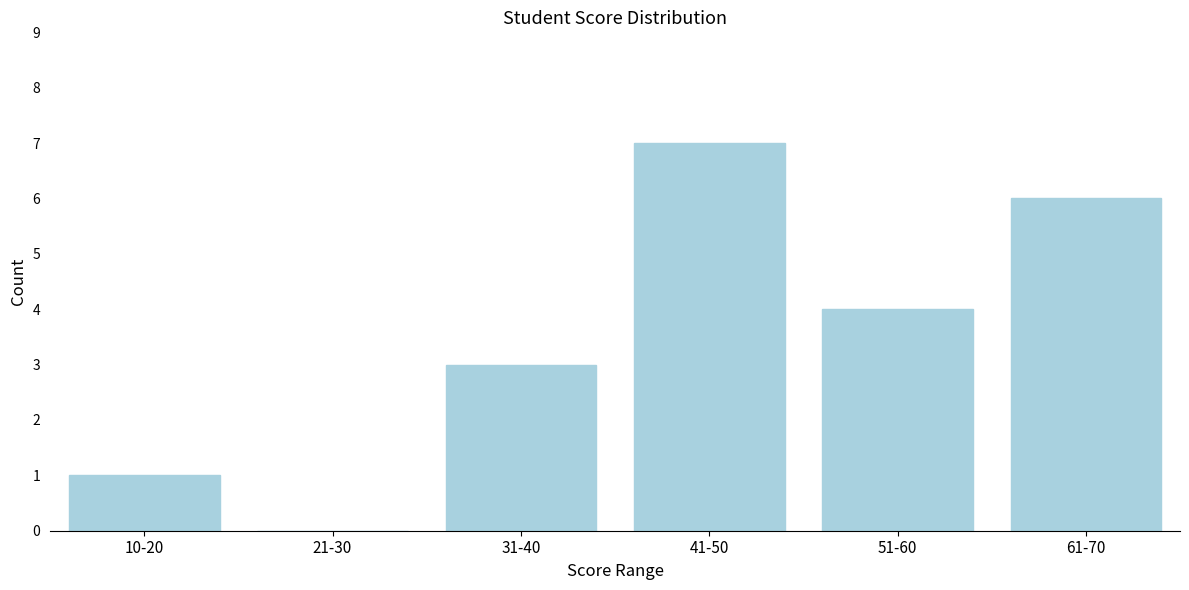

Reading left to right, what are all the values shown in this chart?

10-20=1	21-30=0	31-40=3	41-50=7	51-60=4	61-70=6